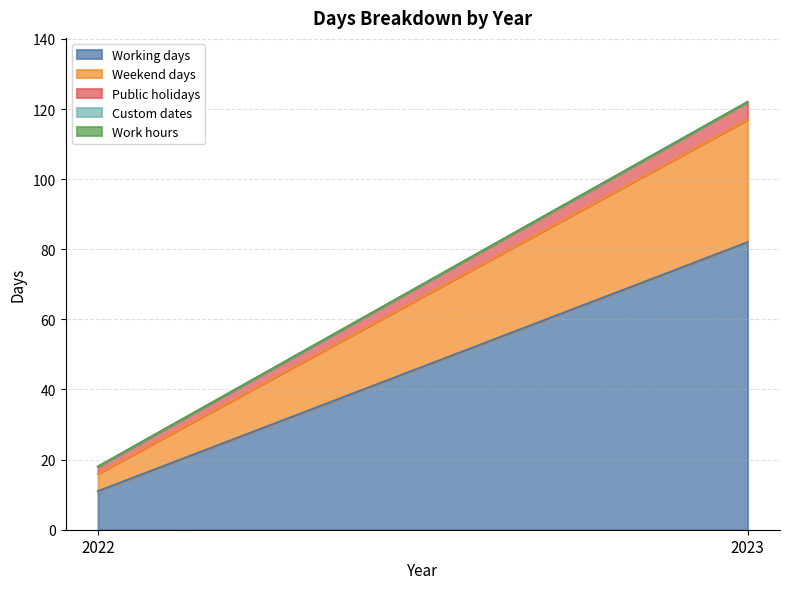

At which category is the sum across all series the highest?

2023